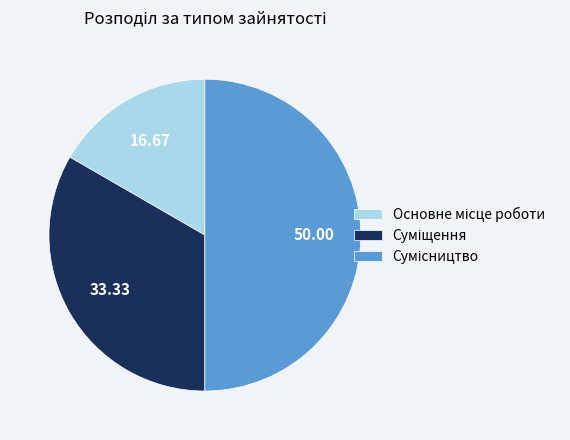

Which category has the smallest portion of the pie?

Основне місце роботи